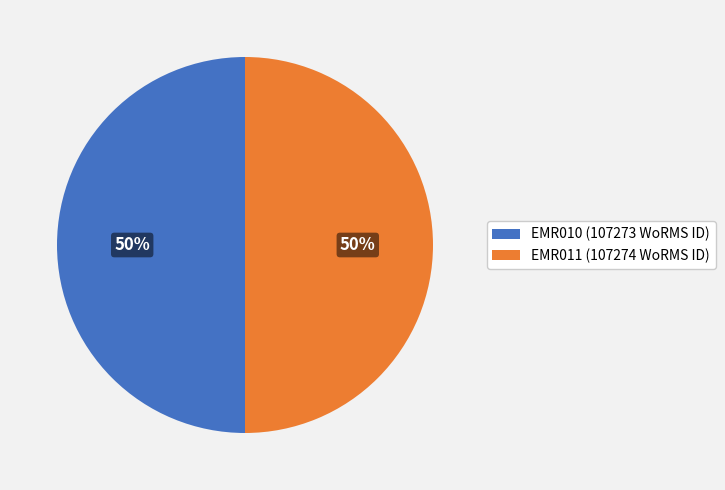

Approximately how many times larger is the value at EMR011 compared to EMR010?

1.0